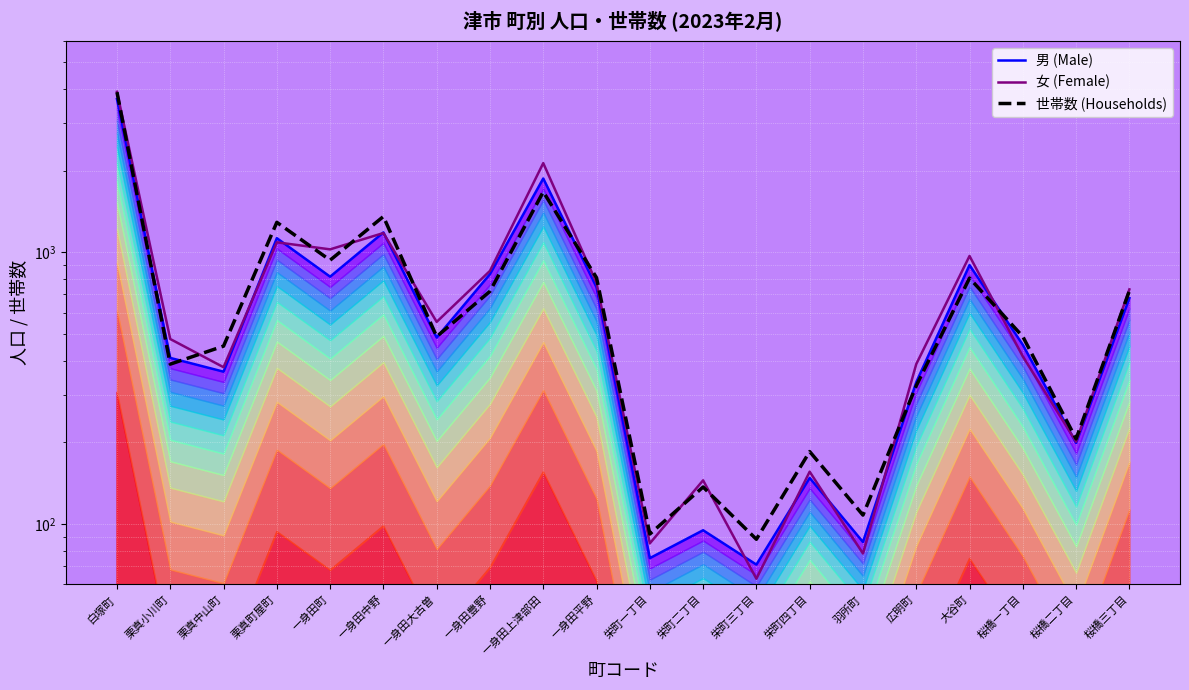

At which label does 世帯数 (Households) first exceed 490?

白塚町